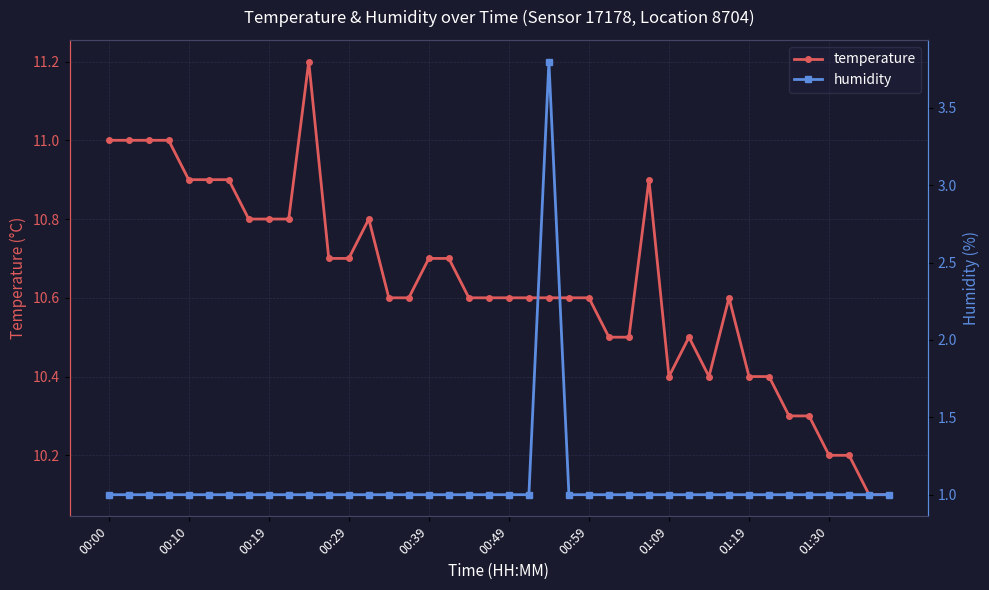

True or false: humidity and temperature cross at least once.

False